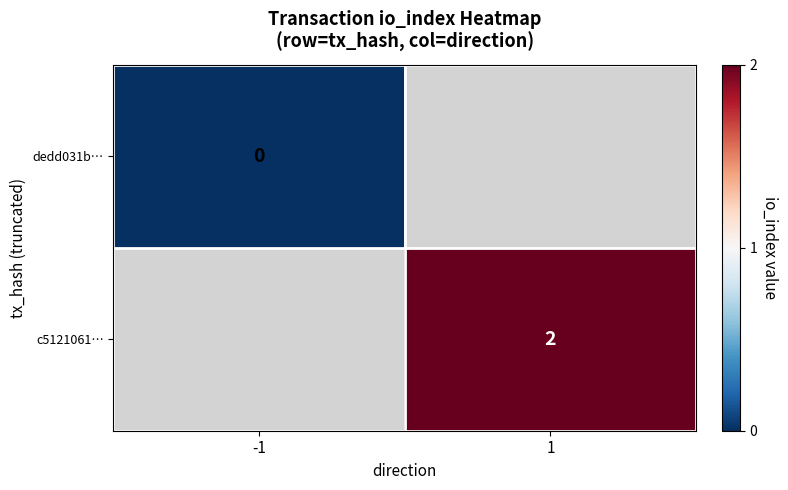

True or false: c5121061… has a value of 2 at 1.

True